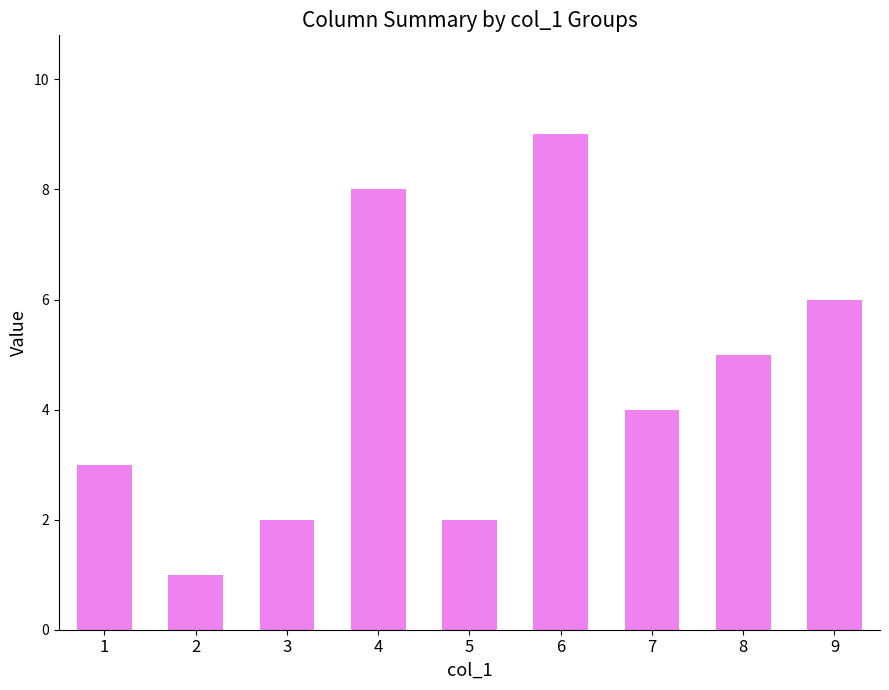

What is the value of the 3rd bar from the left?

2